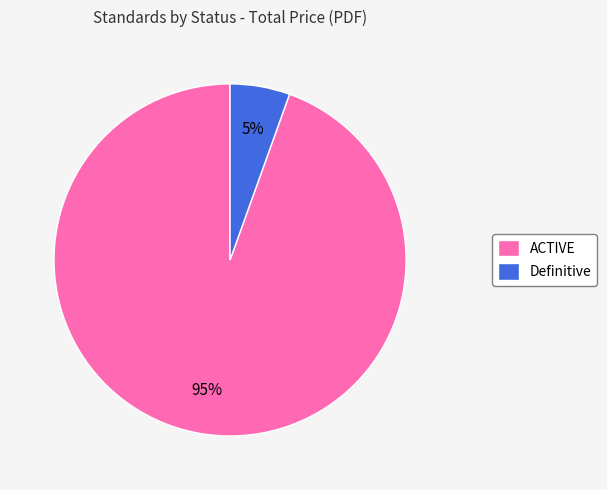

The Definitive slice represents 1% of the pie. True or false?

False